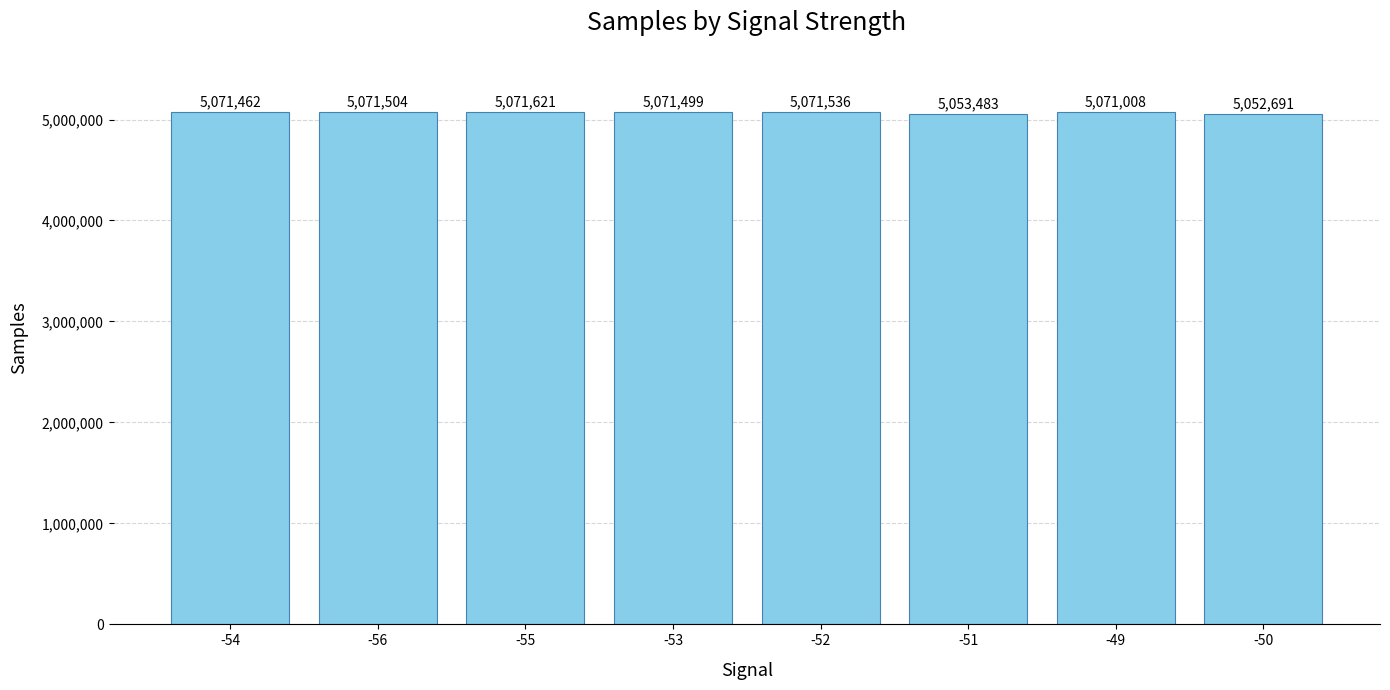

Reading left to right, what are all the values shown in this chart?

5071462	5071504	5071621	5071499	5071536	5053483	5071008	5052691